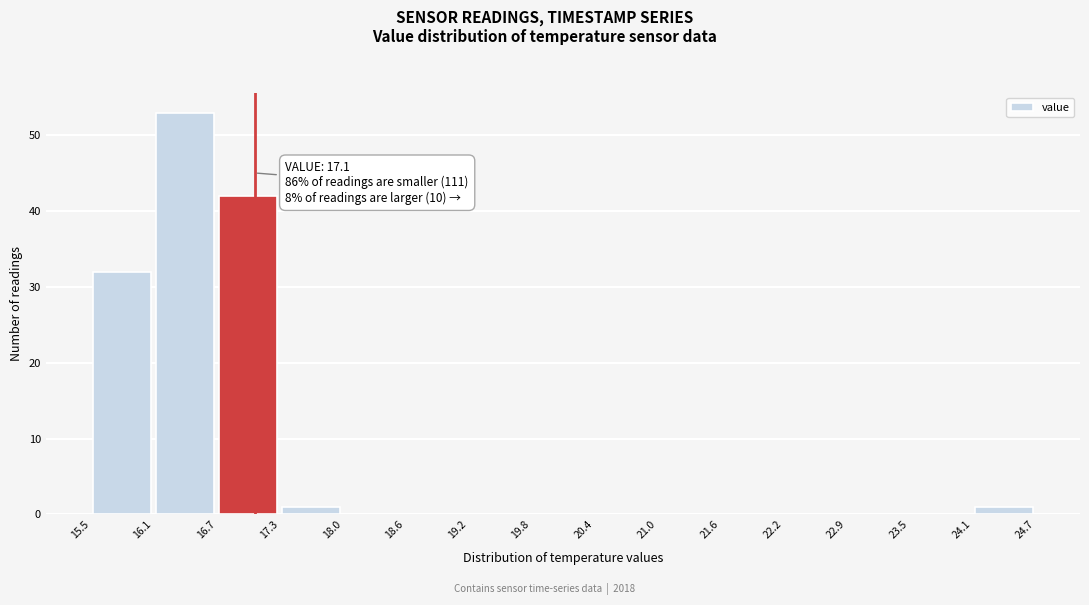

Over which range of the x-axis is the bar tallest?

16.1 to 16.7